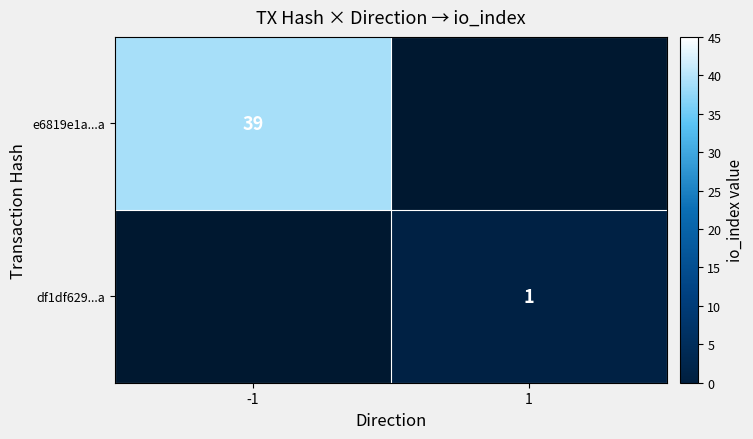

At how many categories does at least one series exceed 3?

1